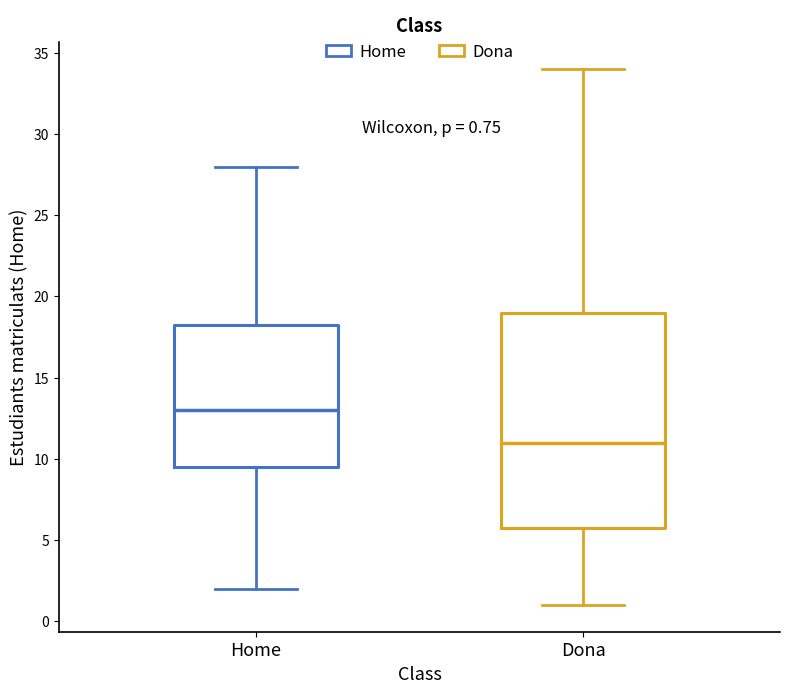

Comparing the boxes themselves (not the whiskers), which one is the tallest?

Dona